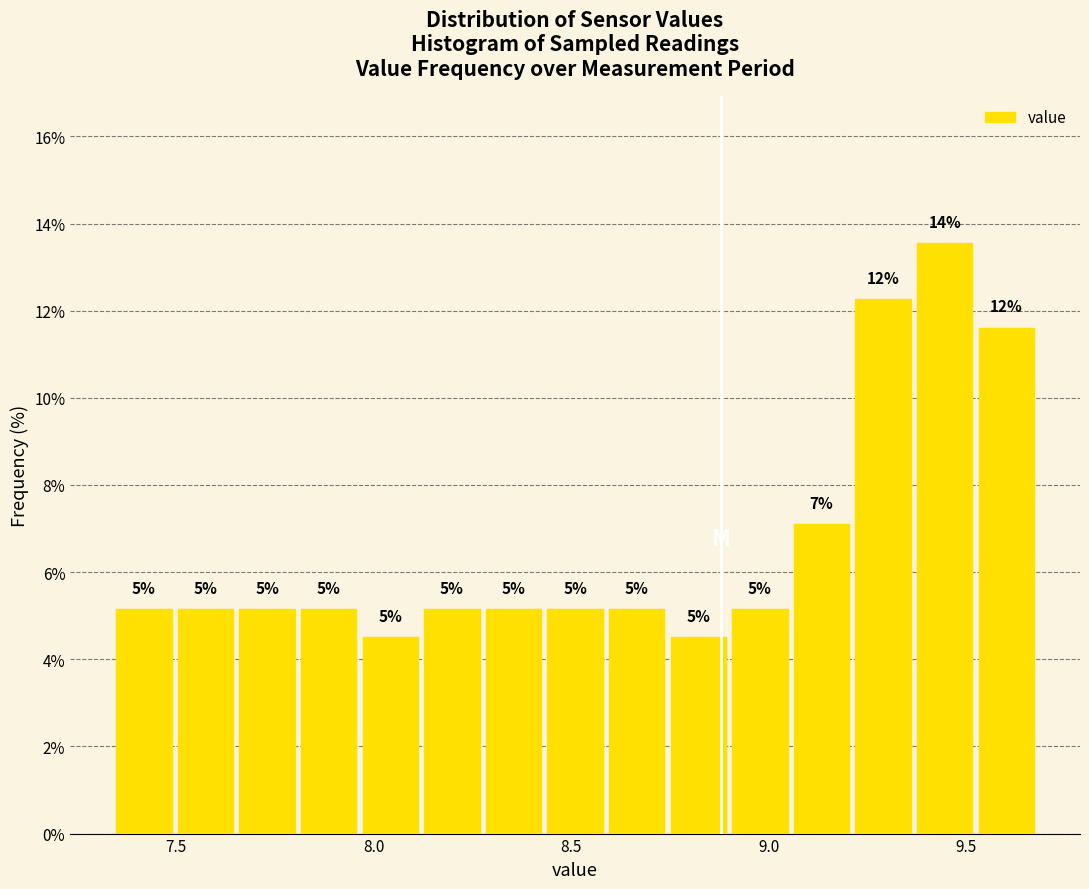

Around what value on the x-axis is the tallest bar? Give the approximate position of its centre, as read against the axis.

9.45